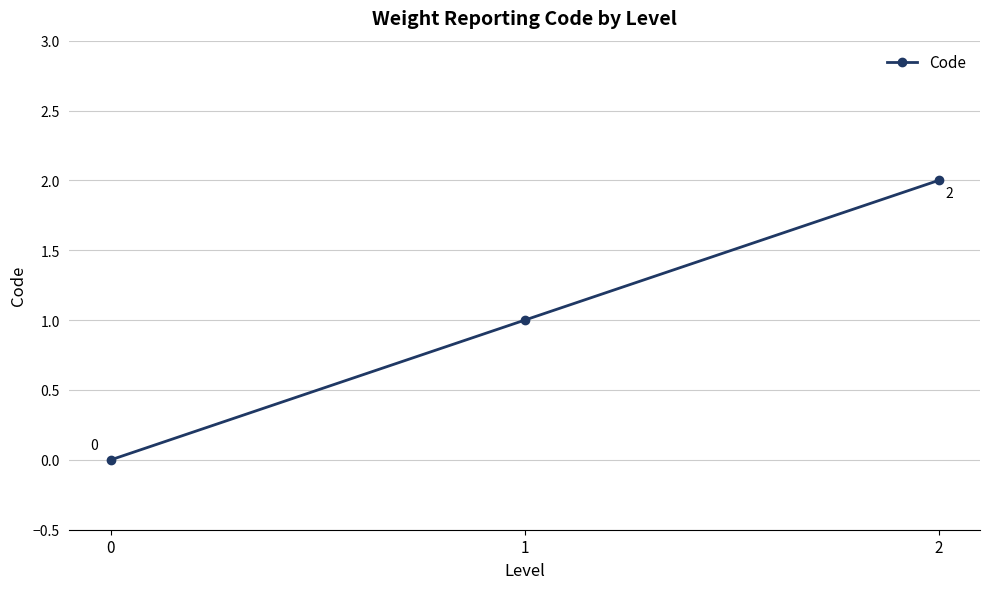

What is the maximum value shown in the chart?

2